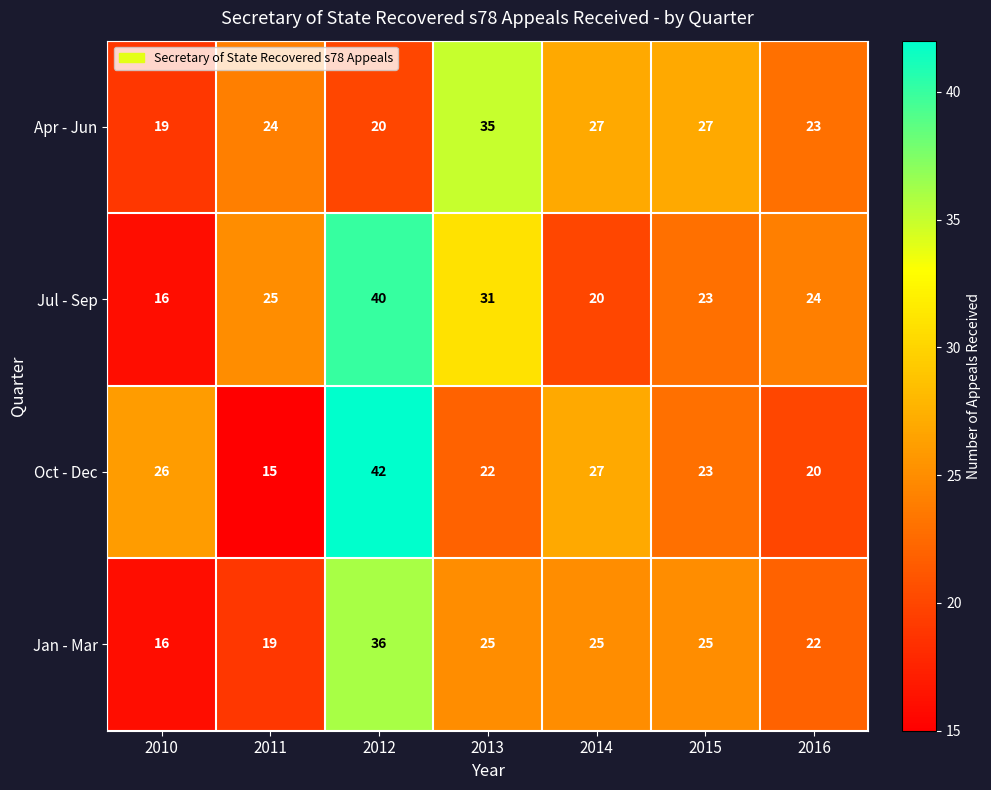

At which label is Oct - Dec closest to 28?

2014